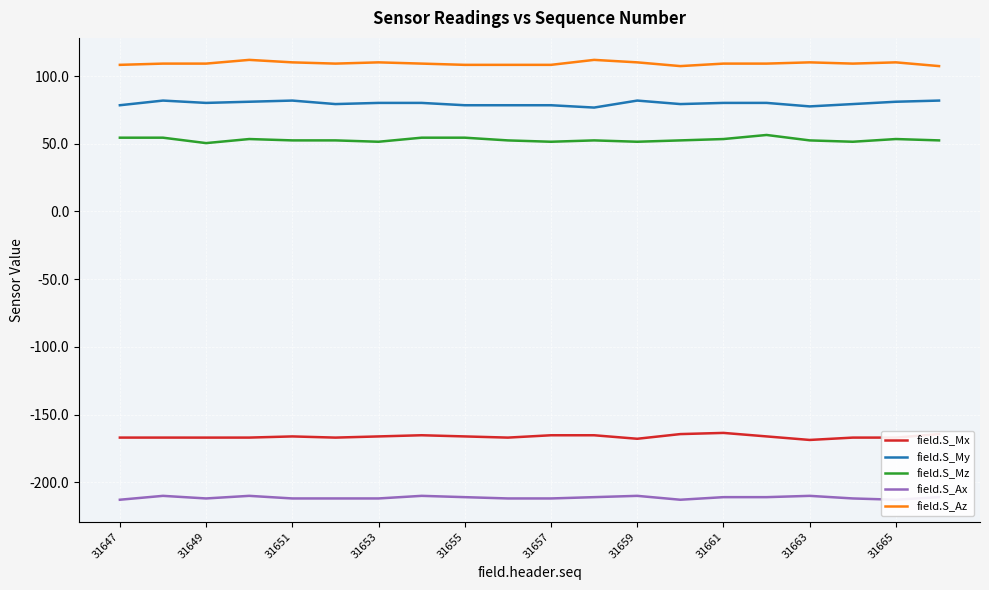

What is the minimum value for field.S_Az?

107.3